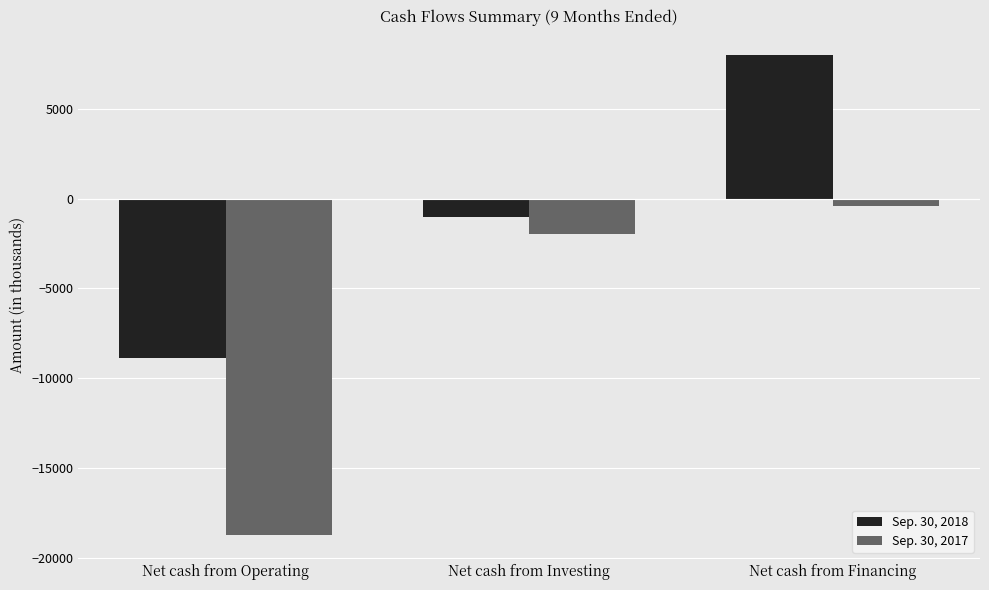

Which category has the highest value in the Sep. 30, 2017 series?

Net cash from Financing